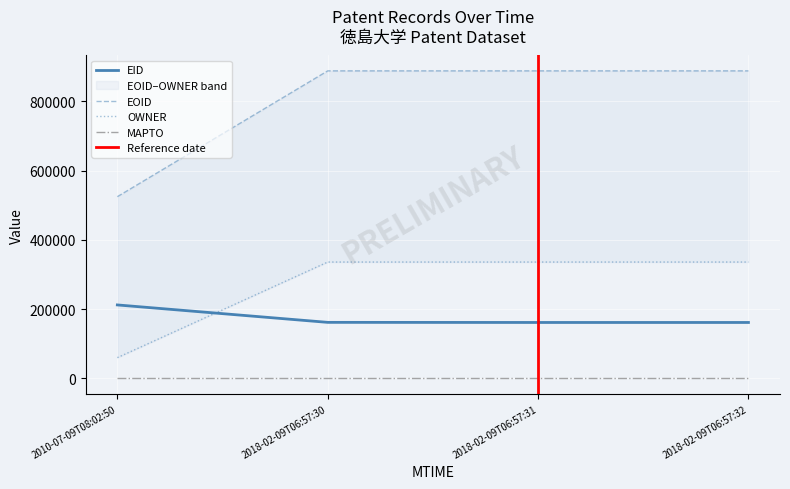

What is the highest value of the EID series?

212147